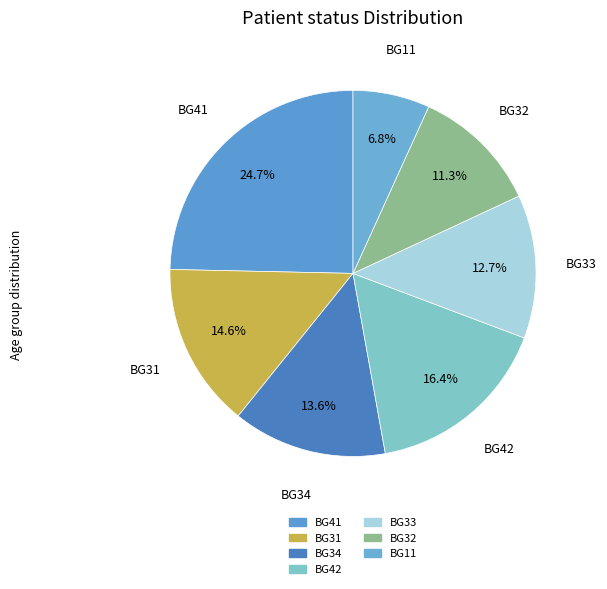

Does any single category account for the majority?

No